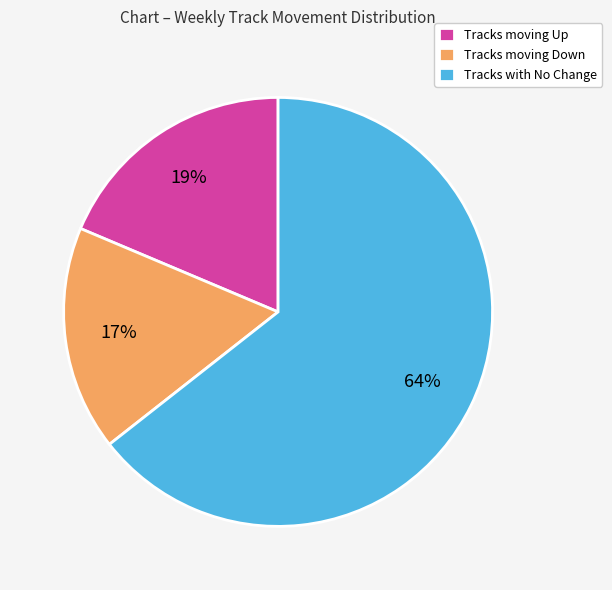

Is the sum of Tracks with No Change and Tracks moving Up greater than half?

Yes